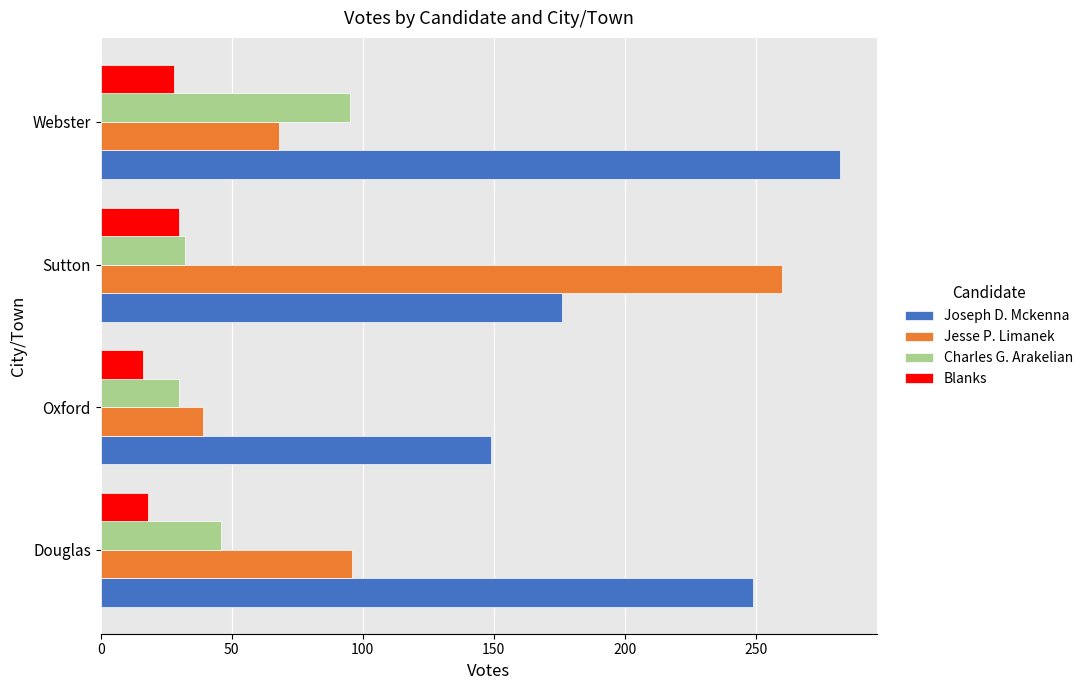

Where is Charles G. Arakelian nearest to the value 62?

Douglas